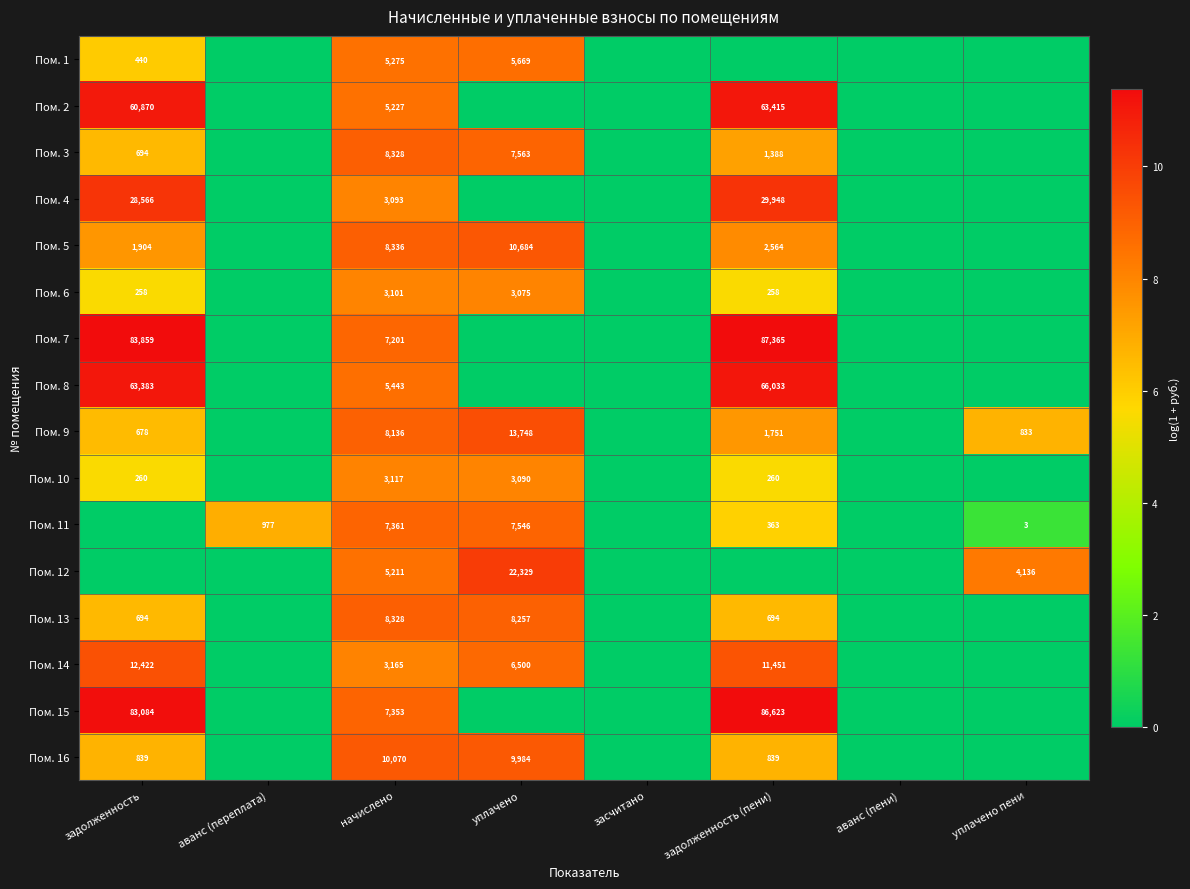

The Пом. 11 series shows 3864 at начислено. True or false?

False